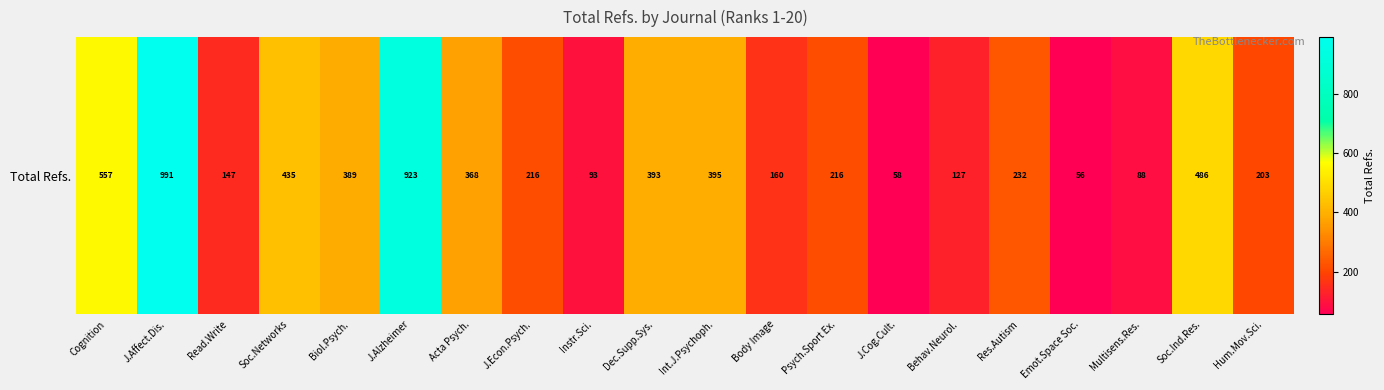

The chart shows a value of 435 at Soc.Networks. True or false?

True